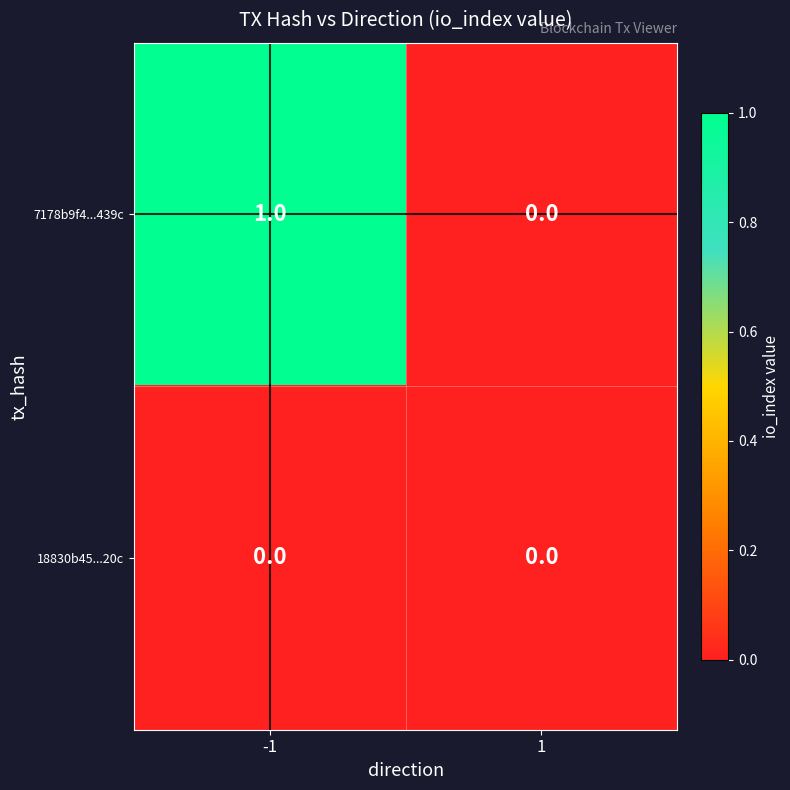

Which series has the widest spread of values?

7178b9f4...439c